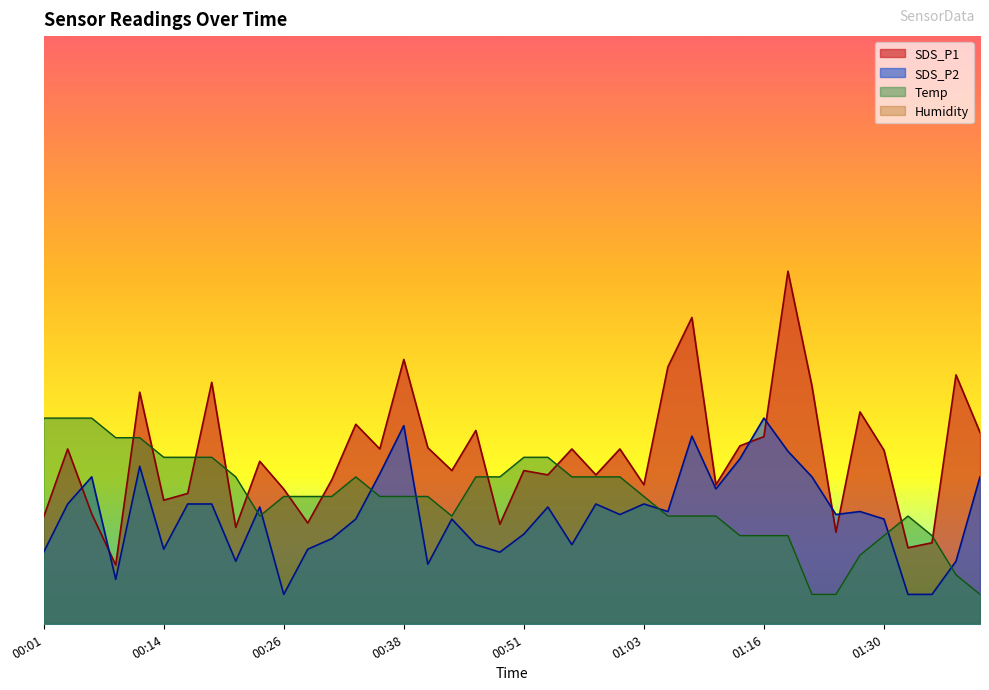

What is the spread (max minus min) of values at 00:14?

1.6